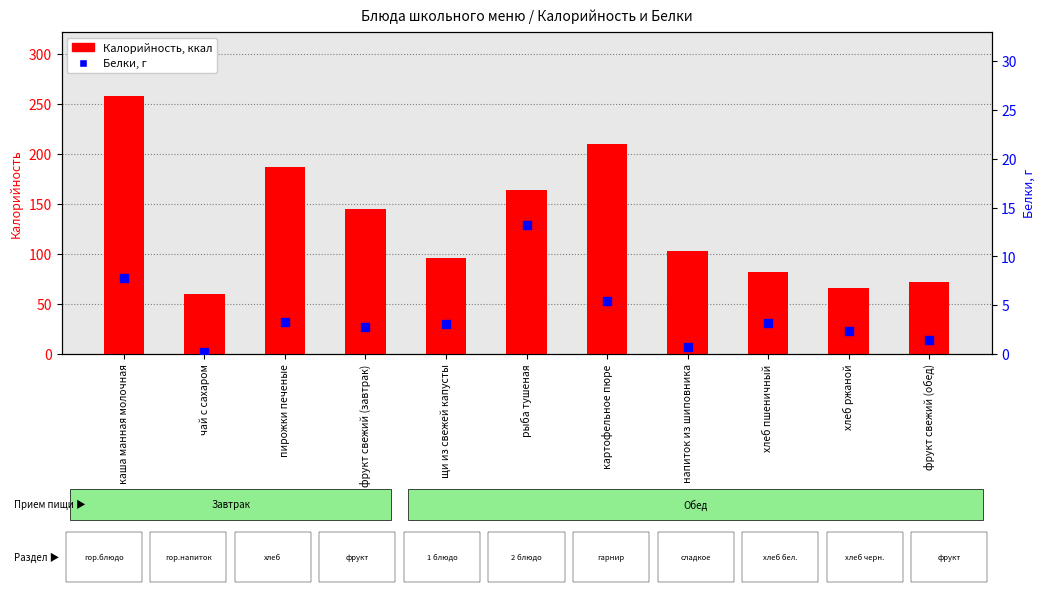

At which category is the sum across all series the highest?

каша манная молочная